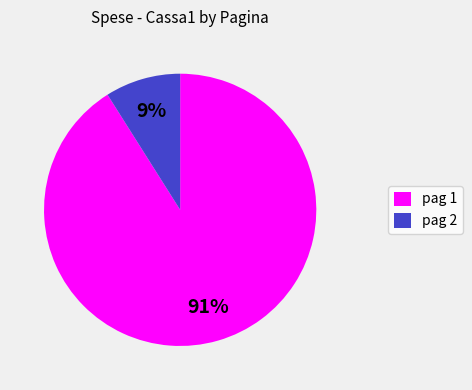

How many segments does this pie chart have?

2